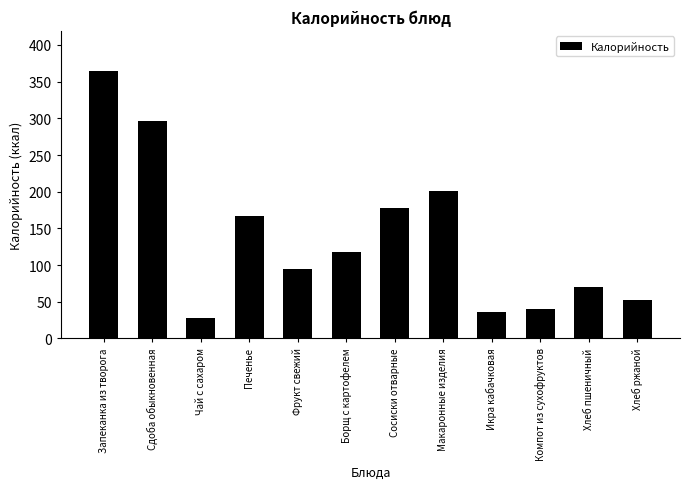

What position from the right is Сосиски отварные?

6